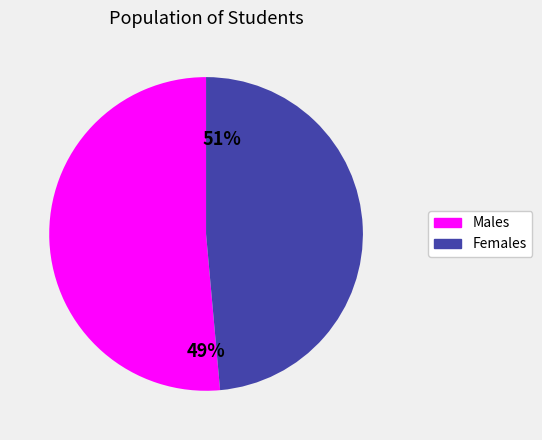

Does any single category account for the majority?

Yes